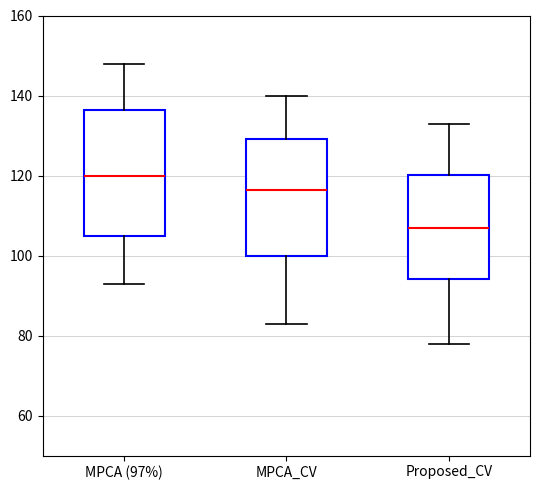

Which box has the lowest median line?

Proposed_CV